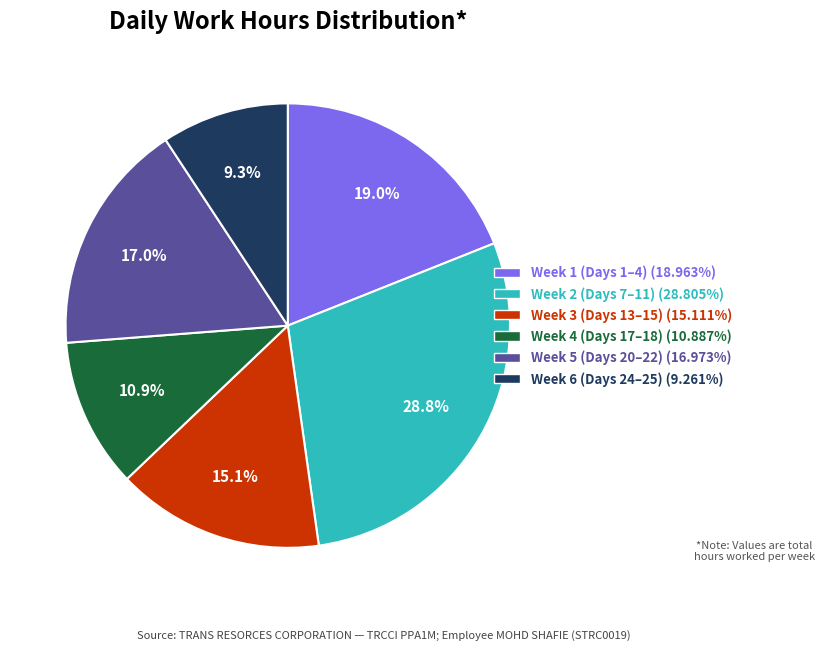

What is the ratio of the value at Week 1 (Days 1–4) (18.963%) to the value at Week 2 (Days 7–11) (28.805%)?

0.7